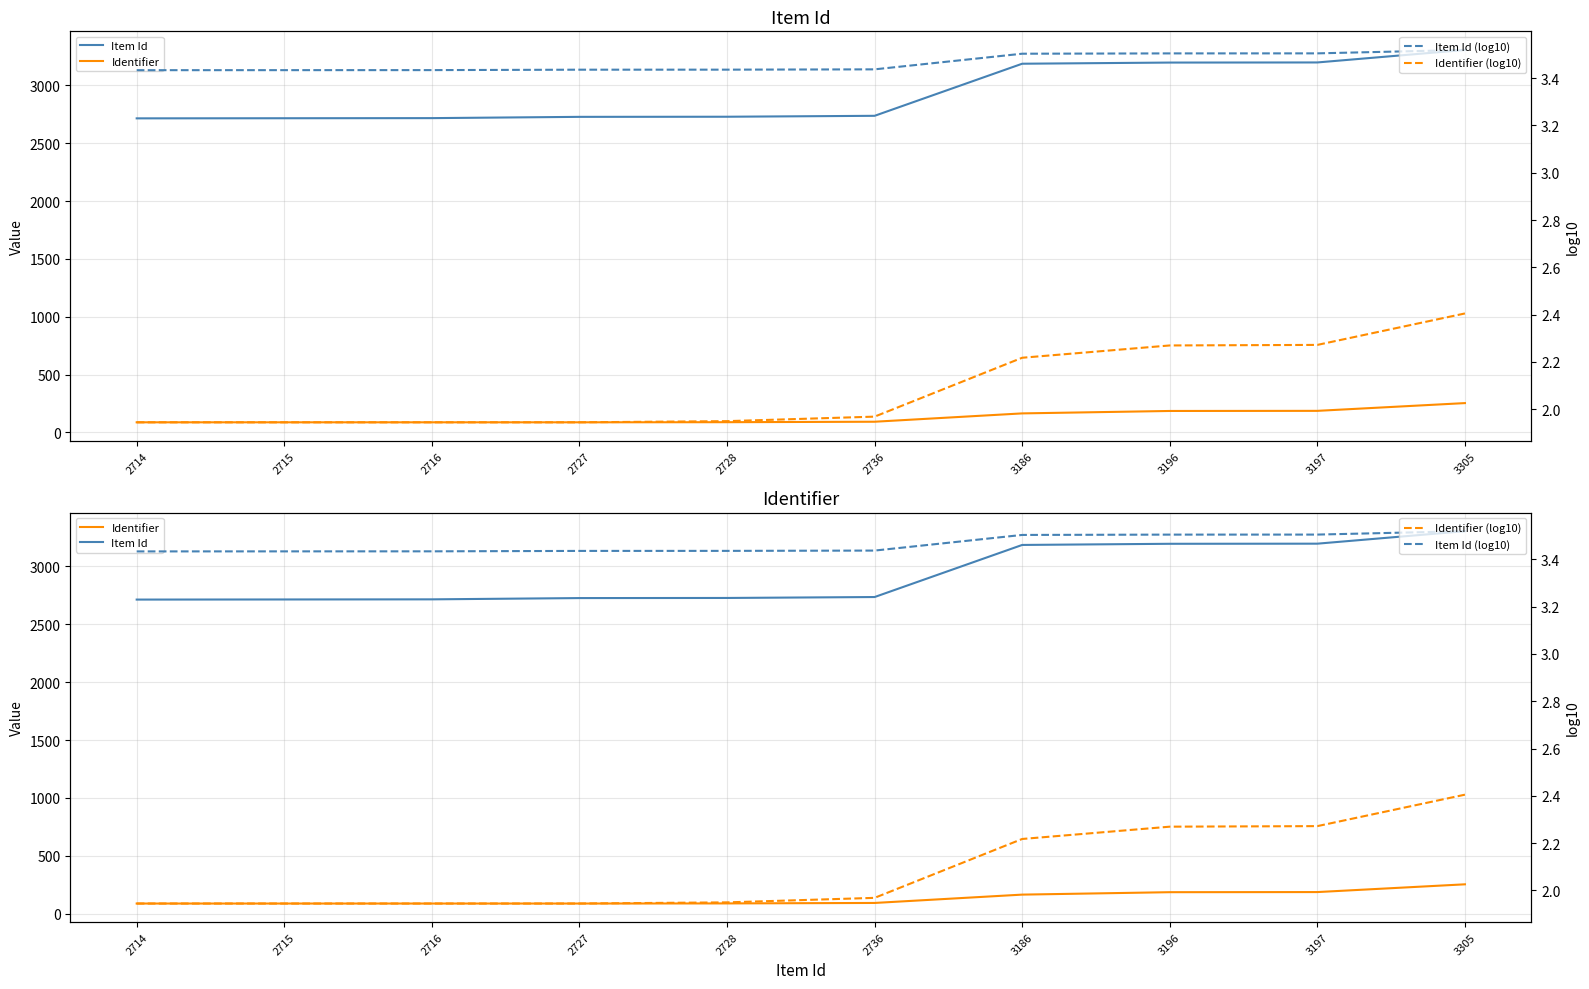

True or false: Item Id has a value of 1059.3 at 2728.

False